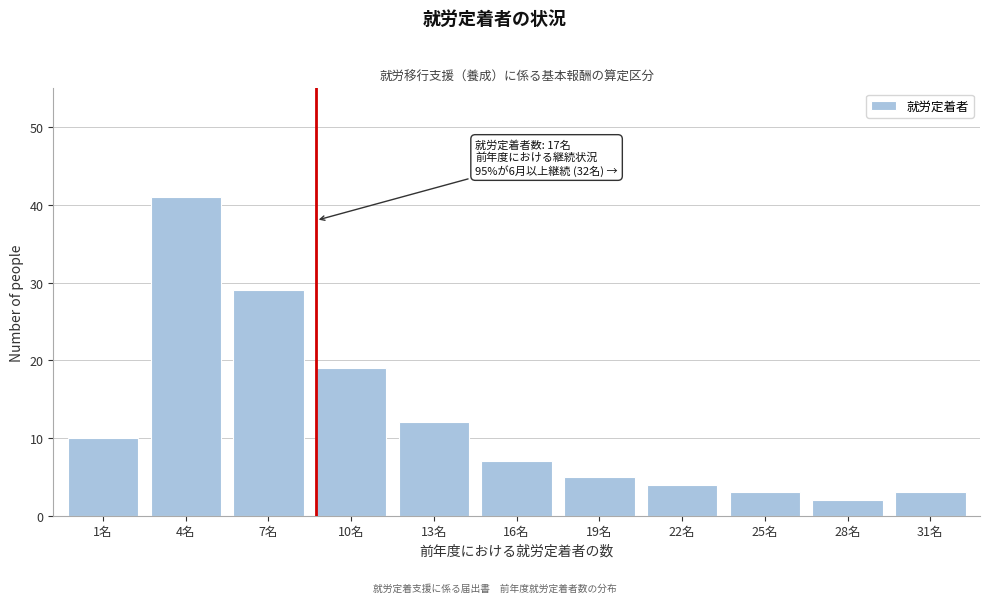

Reading right to left, extract all data points from this chart.

3	2	3	4	5	7	12	19	29	41	10